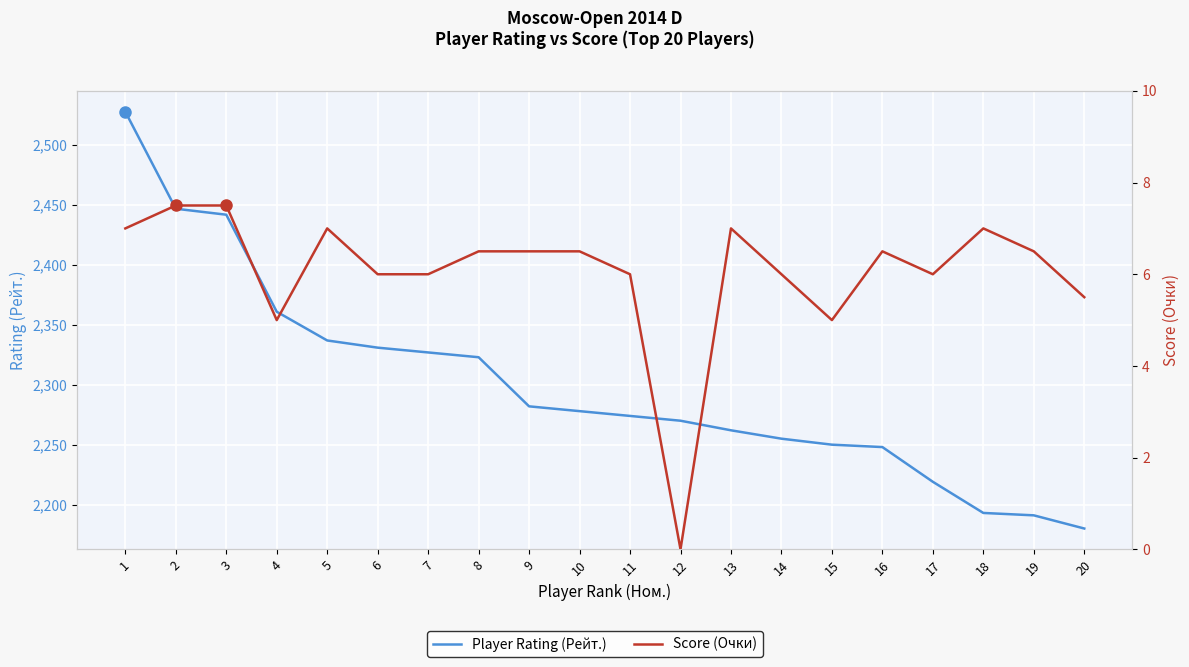

How many values in Score (Очки) are above zero?

19